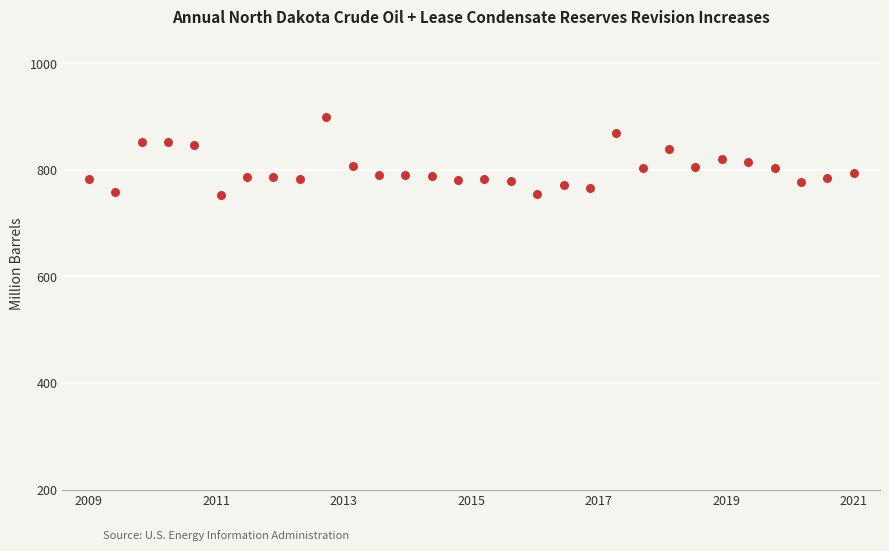

What is the range of X values (max minus min)?

29.0